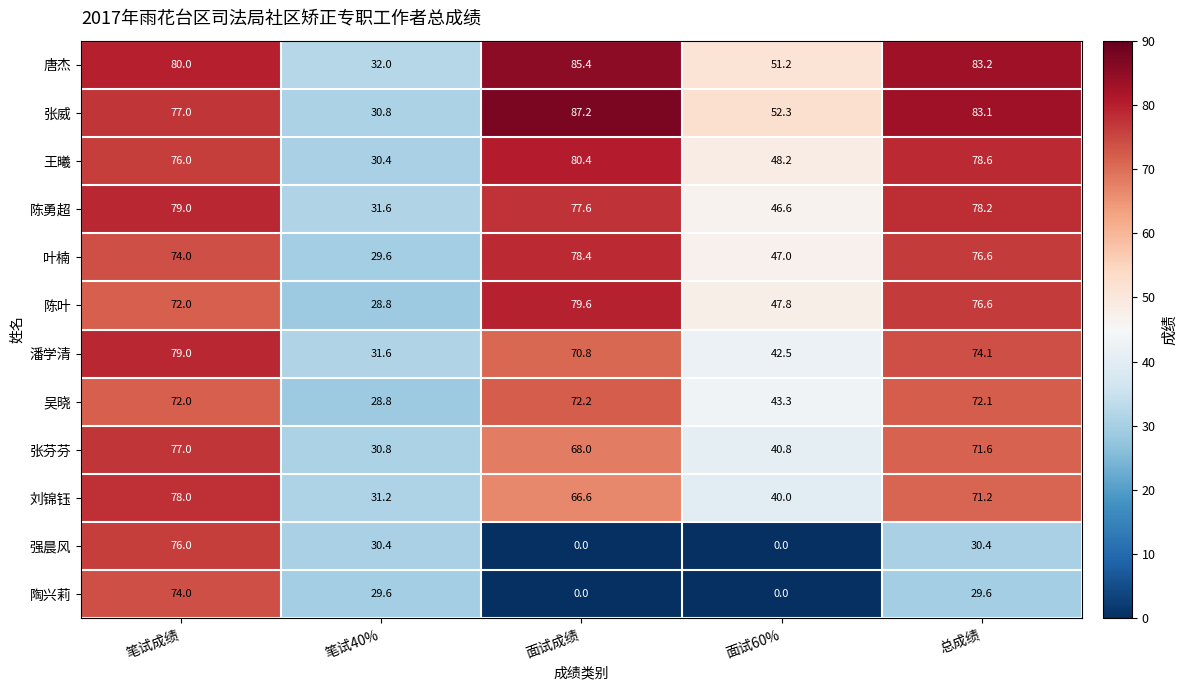

The value of 吴晓 at 面试60% is 43.3. True or false?

True